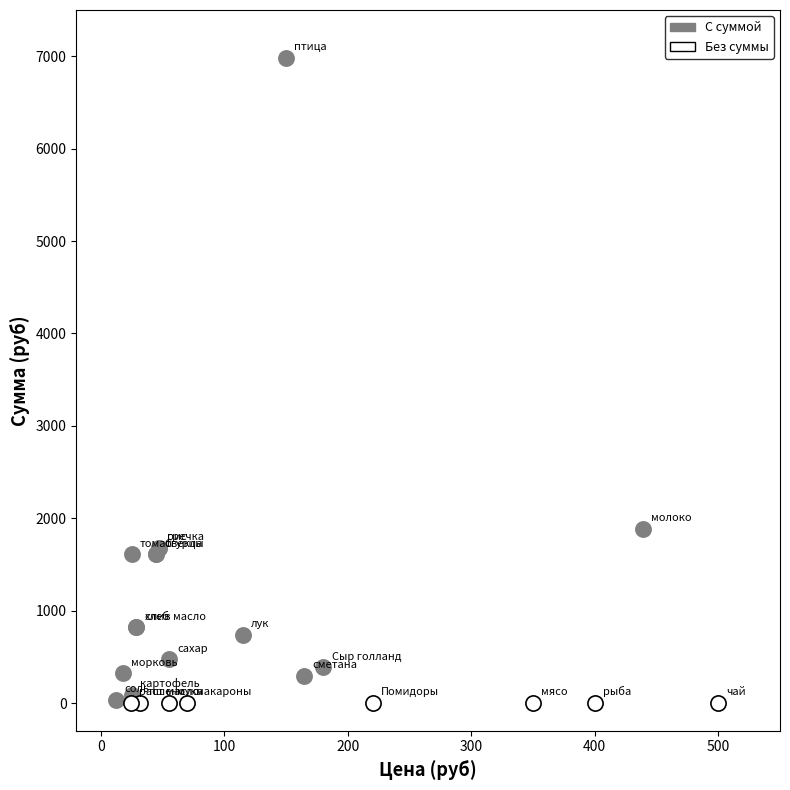

Which series reaches the maximum Y coordinate?

С суммой